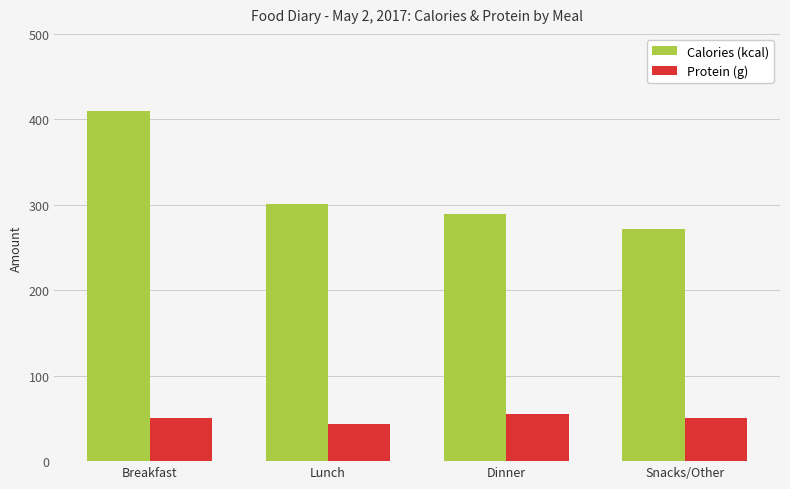

What is the value of the Calories (kcal) bar at the 4th from the left?

272.0